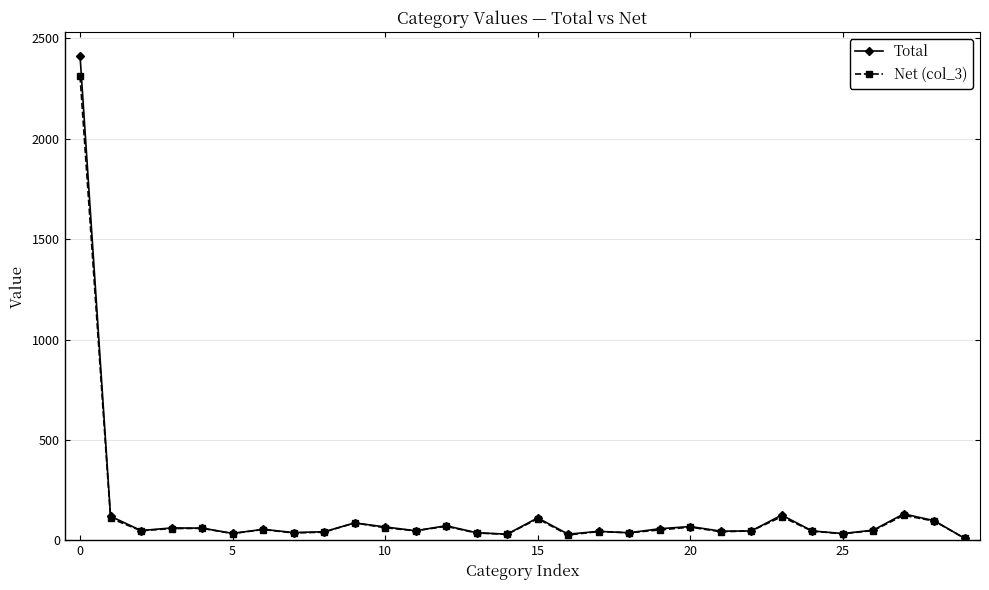

True or false: Net (col_3) has more than 1 interior local peaks.

True